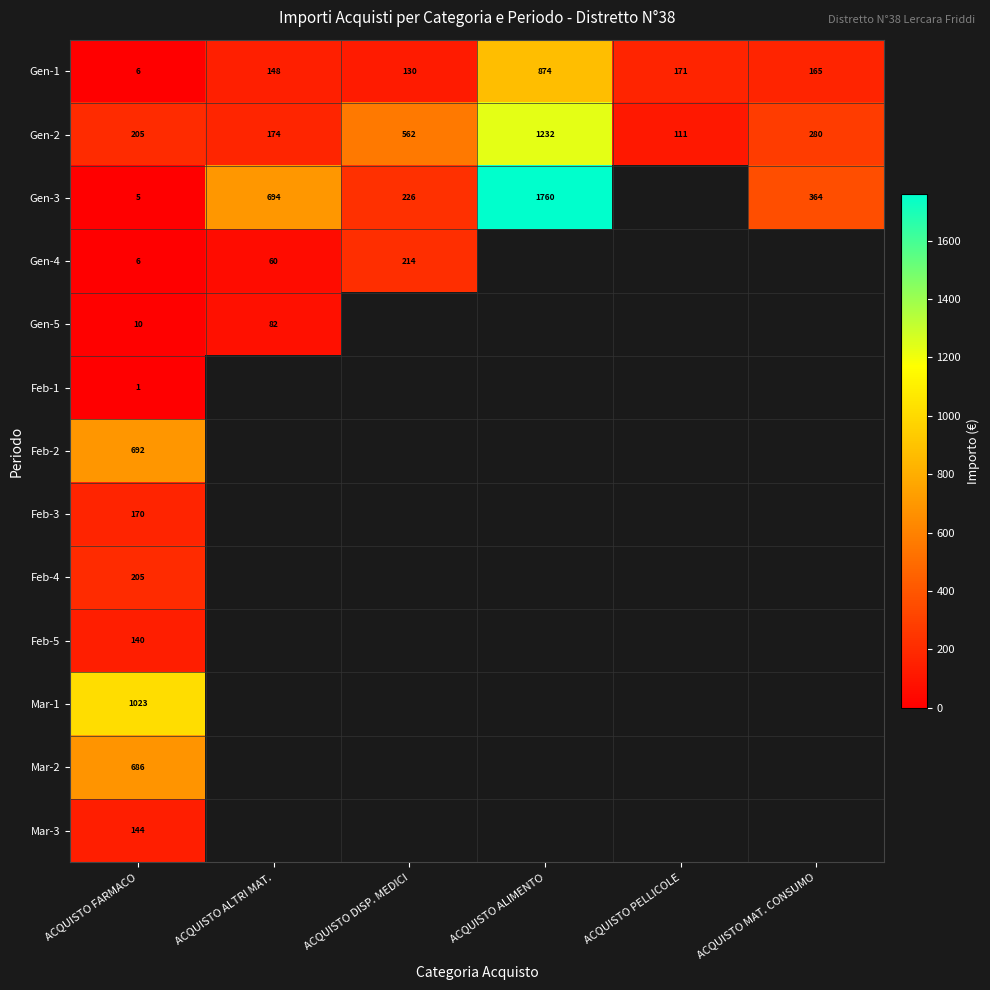

Rank the categories by Gen-2 value from highest to lowest.

ACQUISTO ALIMENTO, ACQUISTO DISP. MEDICI, ACQUISTO MAT. CONSUMO, ACQUISTO FARMACO, ACQUISTO ALTRI MAT., ACQUISTO PELLICOLE